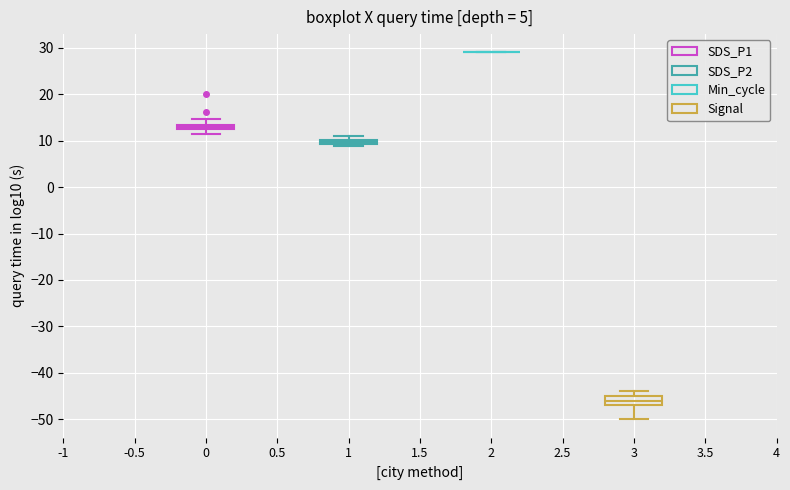

Where does the upper whisker of the box at x = 0 end on the y-axis? The values are not printed on the chart, so give them approximately, as read against the axis.

15